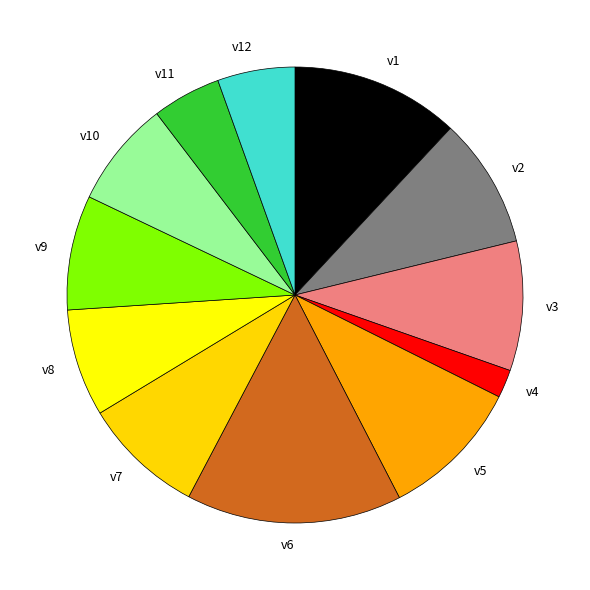

Combined, do v8 and v3 account for over 50%?

No